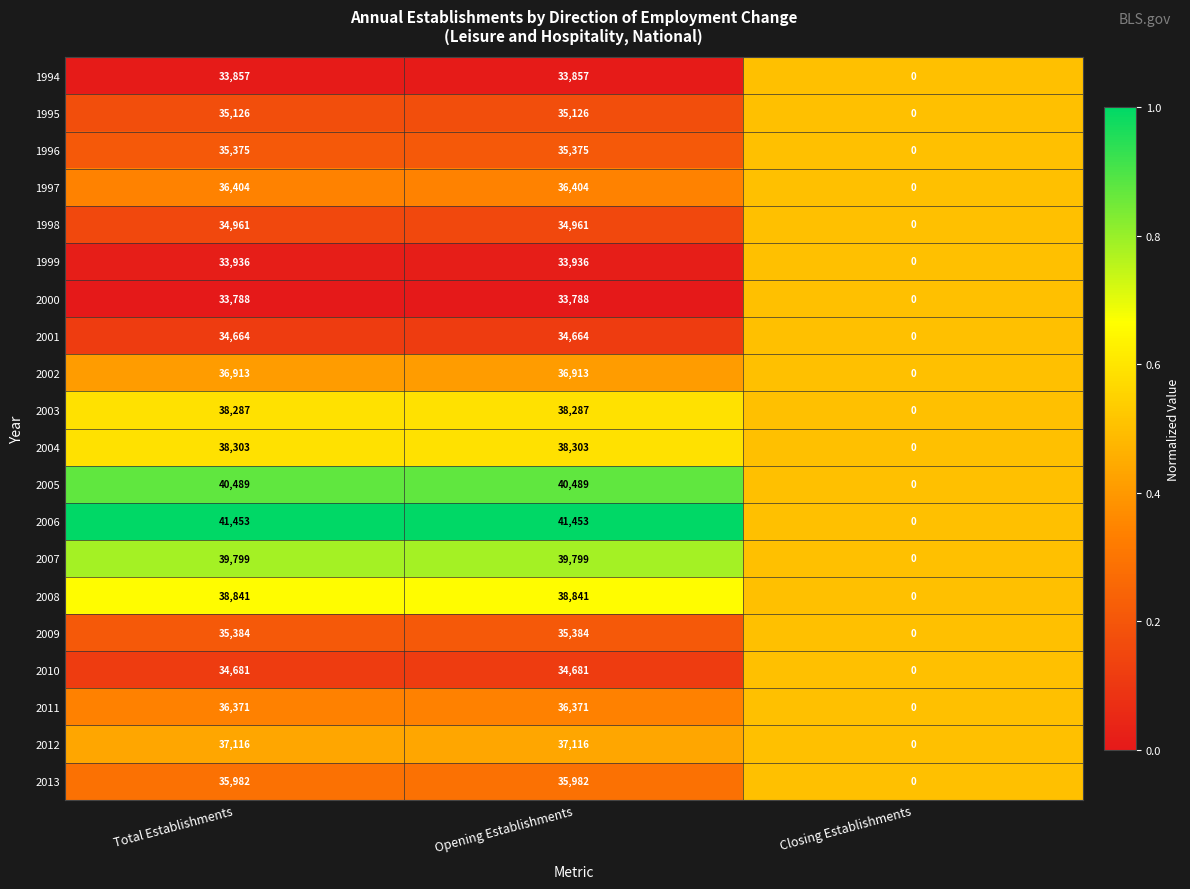

What is the total value across all series at Opening Establishments?

731730